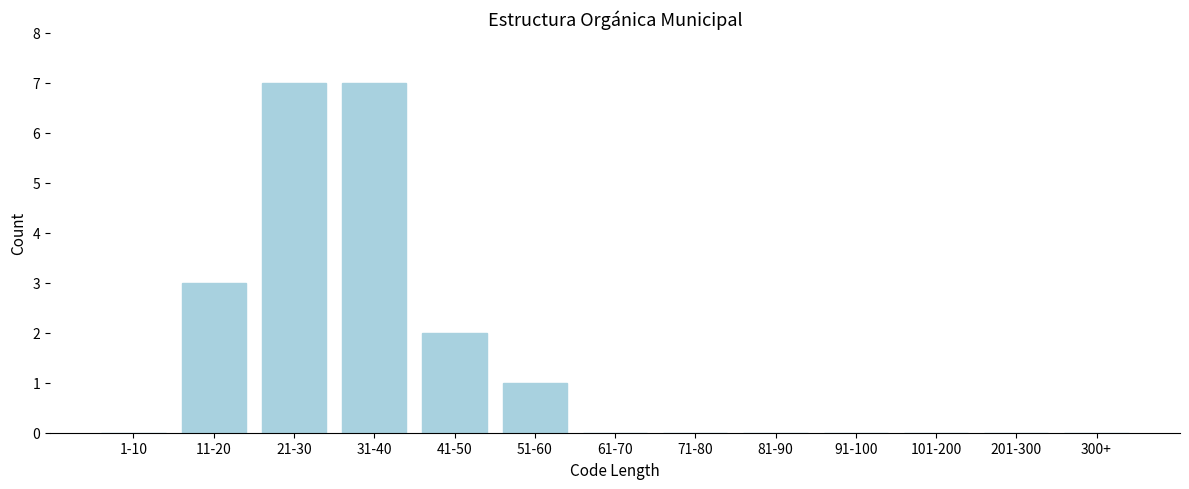

Reading left to right, list all the values displayed in this chart.

1-10=0	11-20=3	21-30=7	31-40=7	41-50=2	51-60=1	61-70=0	71-80=0	81-90=0	91-100=0	101-200=0	201-300=0	300+=0